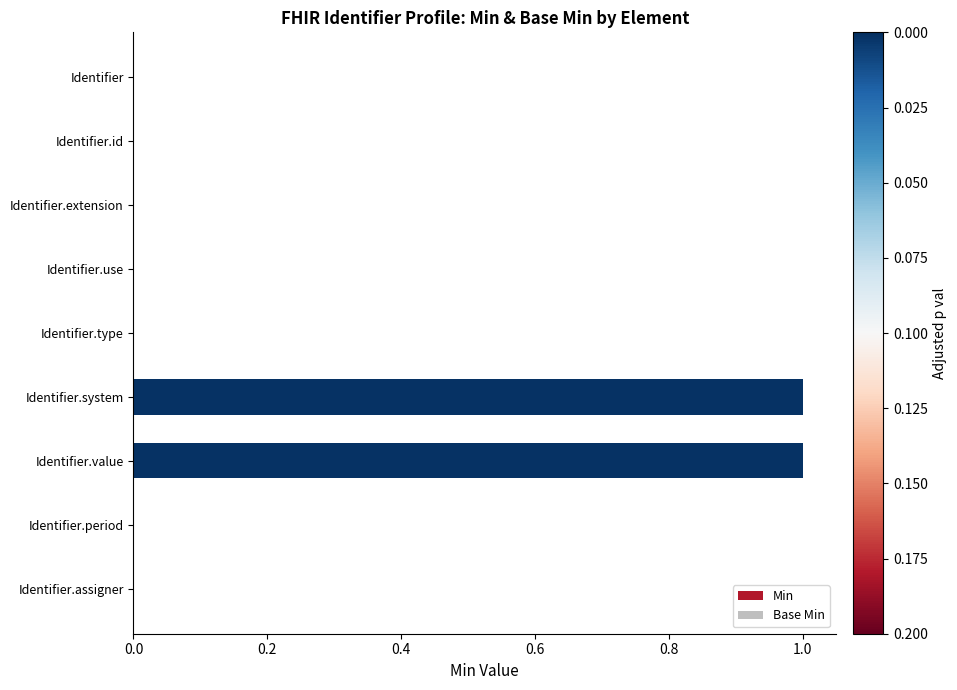

True or false: the data shows 0 at Identifier.system.

False